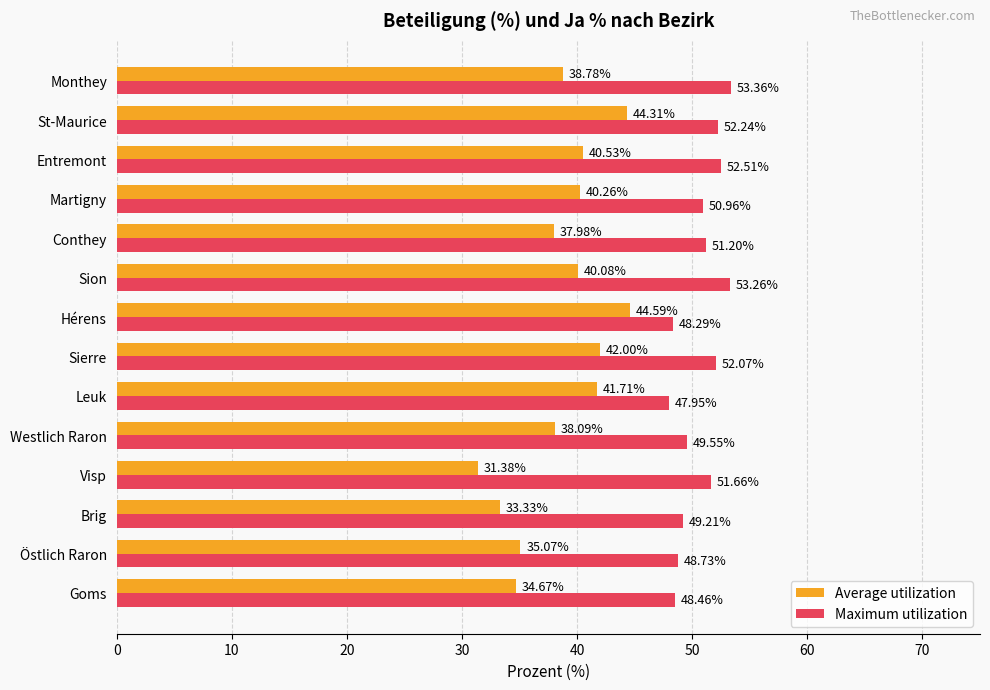

At which category is the sum across all series the highest?

St-Maurice